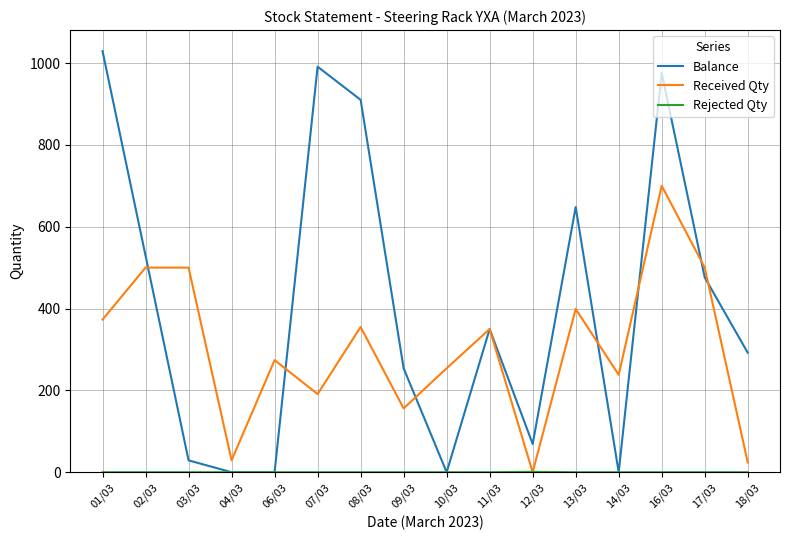

Count the number of data series in this chart.

3